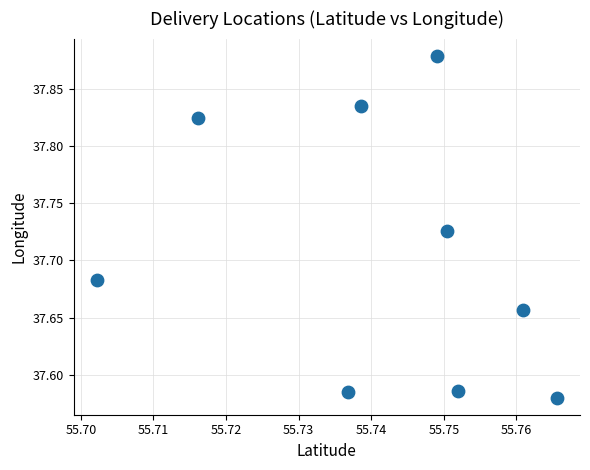

What is the range of Y values (max minus min)?

0.3